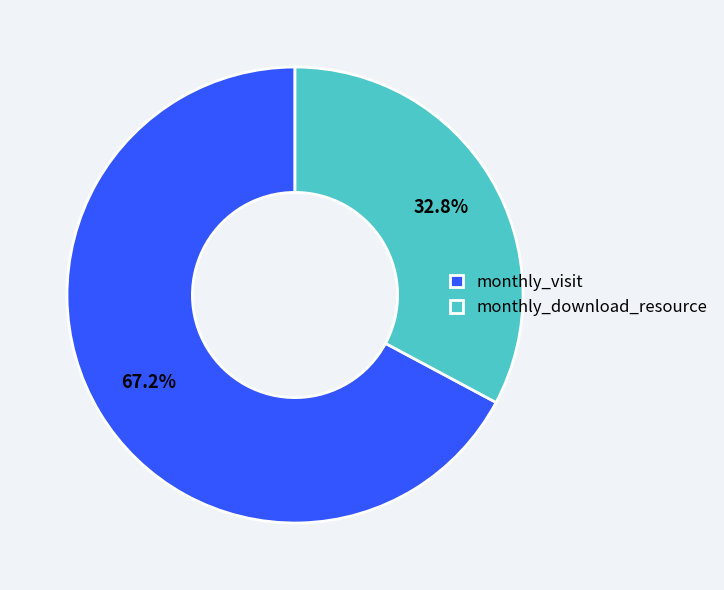

Rank the categories by value from lowest to highest.

monthly_download_resource, monthly_visit